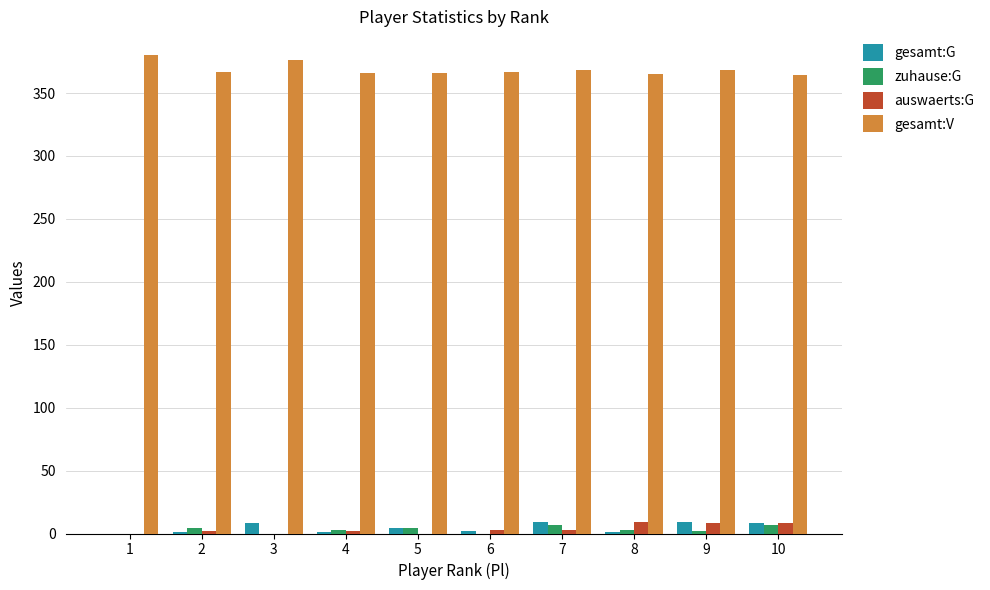

Is the value of gesamt:V at 1 greater than the value of zuhause:G at 2?

Yes